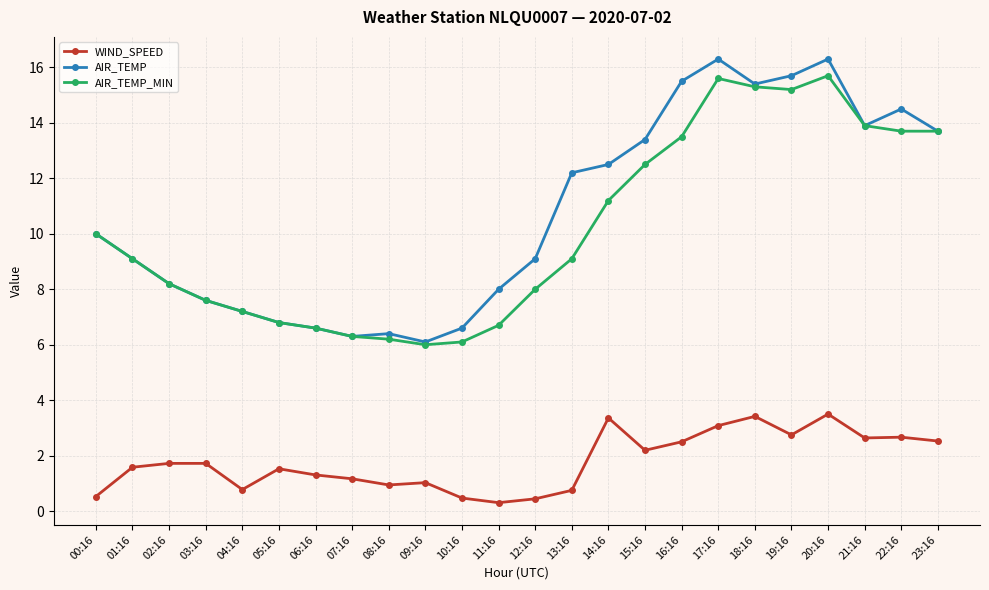

What is the maximum value shown in the chart?

16.3